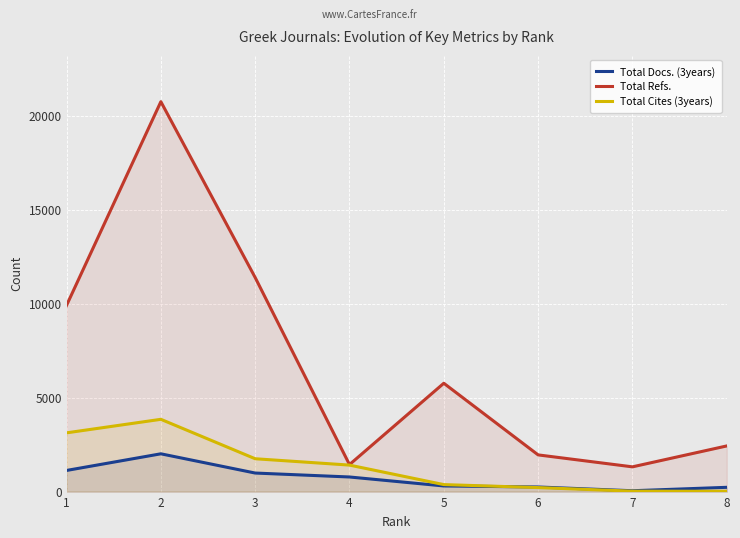

At which category is the sum across all series the highest?

2